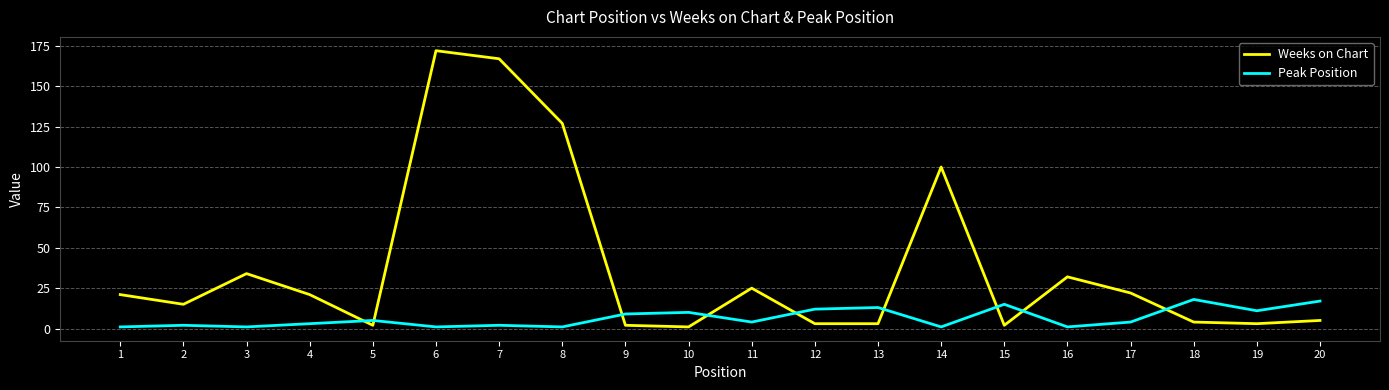

After their last crossing, which series has the higher values: Weeks on Chart or Peak Position?

Peak Position